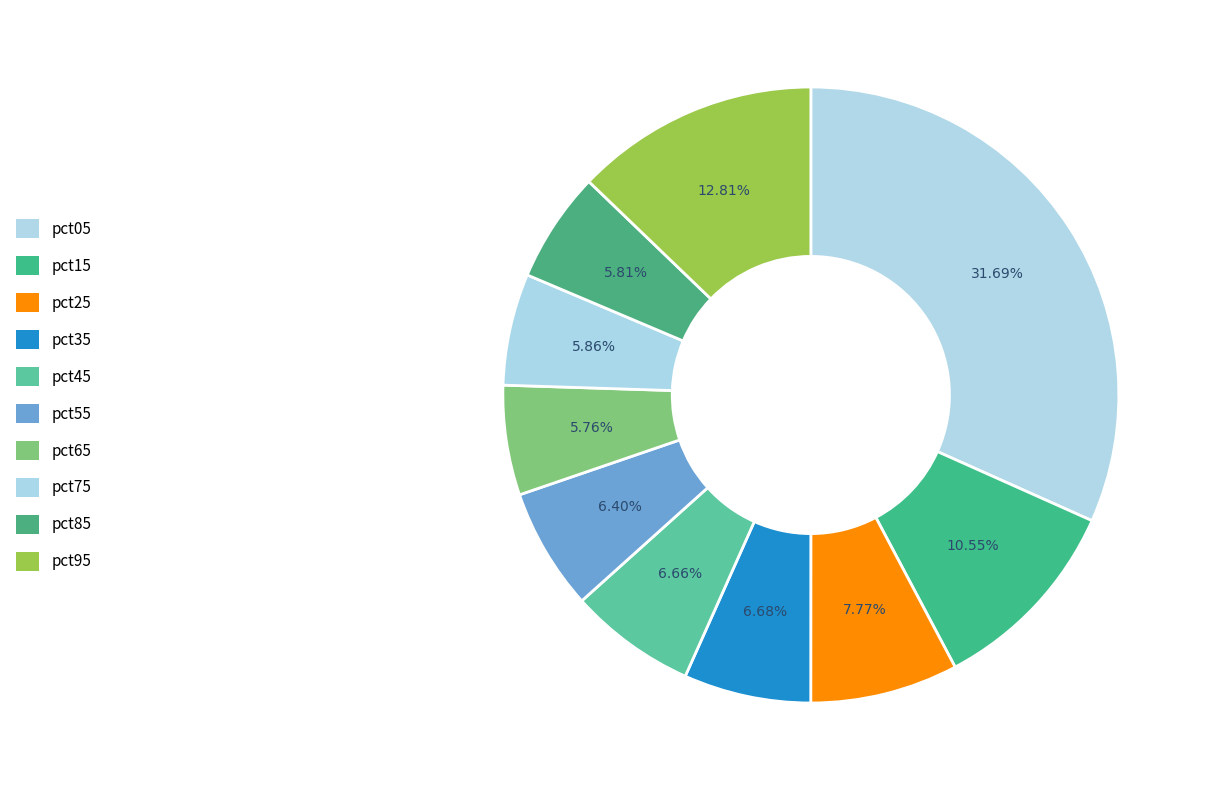

How many segments does this pie chart have?

10